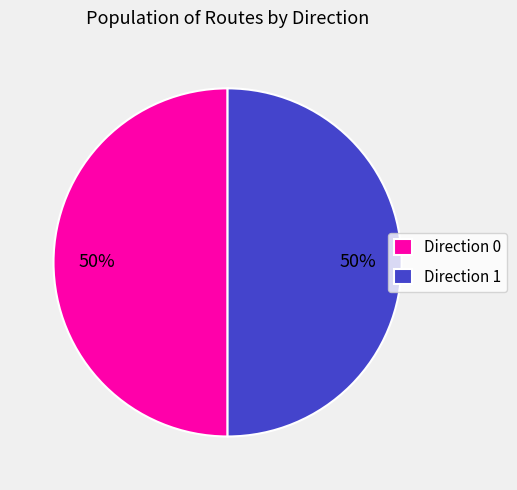

To the nearest percent, what portion does Direction 0 represent?

50%